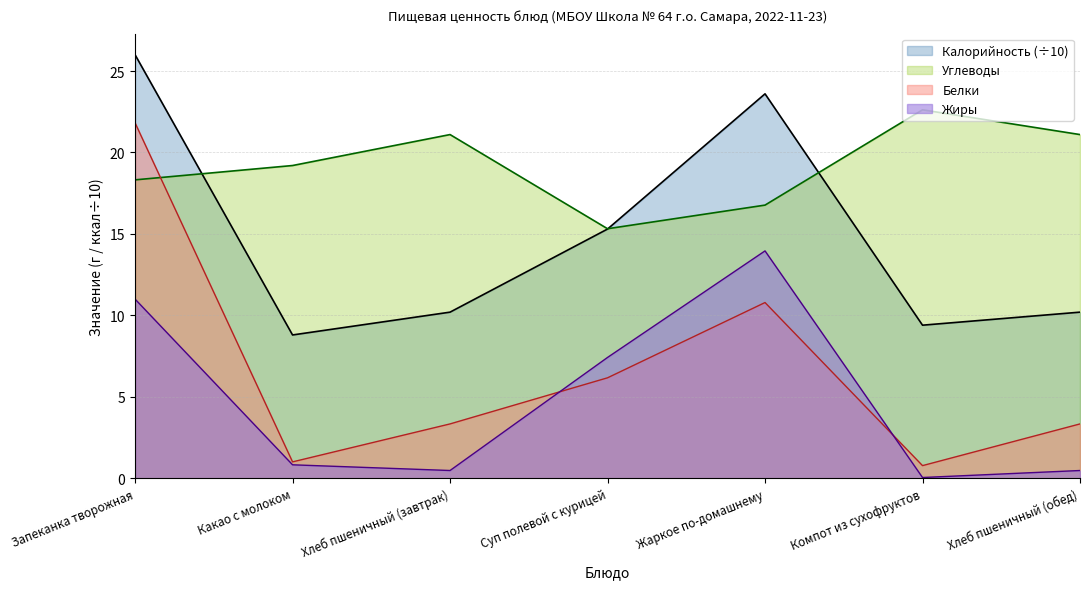

Is it true that Калорийность equals 8.8 at Какао с молоком?

True